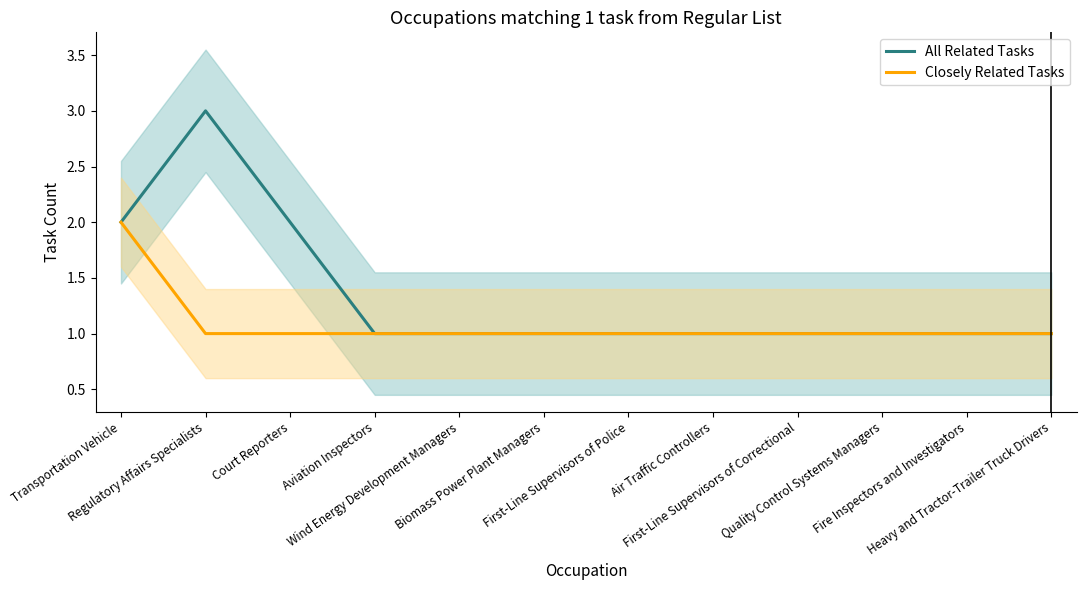

What are all the series names shown in the legend?

All Related Tasks, Closely Related Tasks